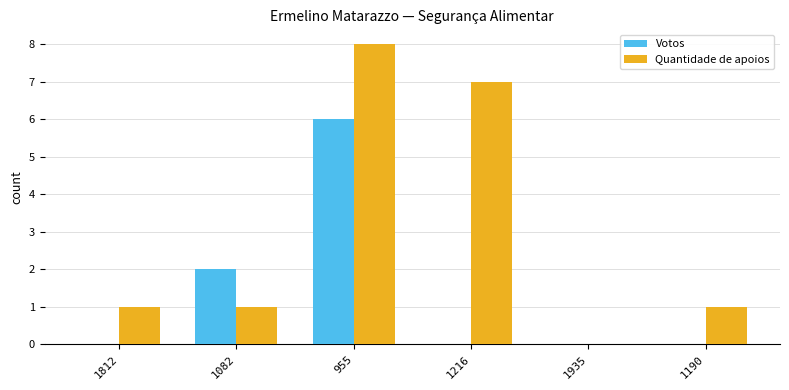

Count the Quantidade de apoios values in the range 1 to 7.

4